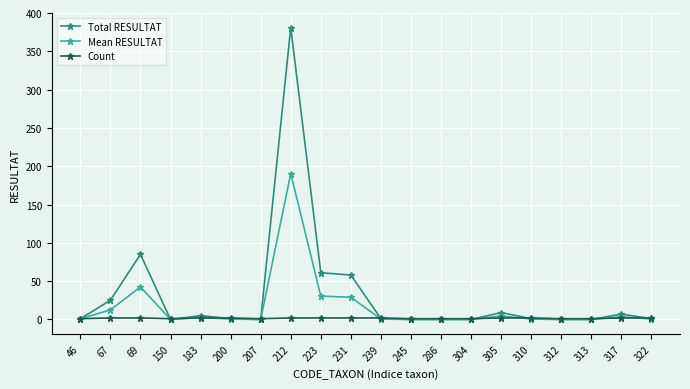

True or false: Mean RESULTAT has more than 1 interior local peaks.

True